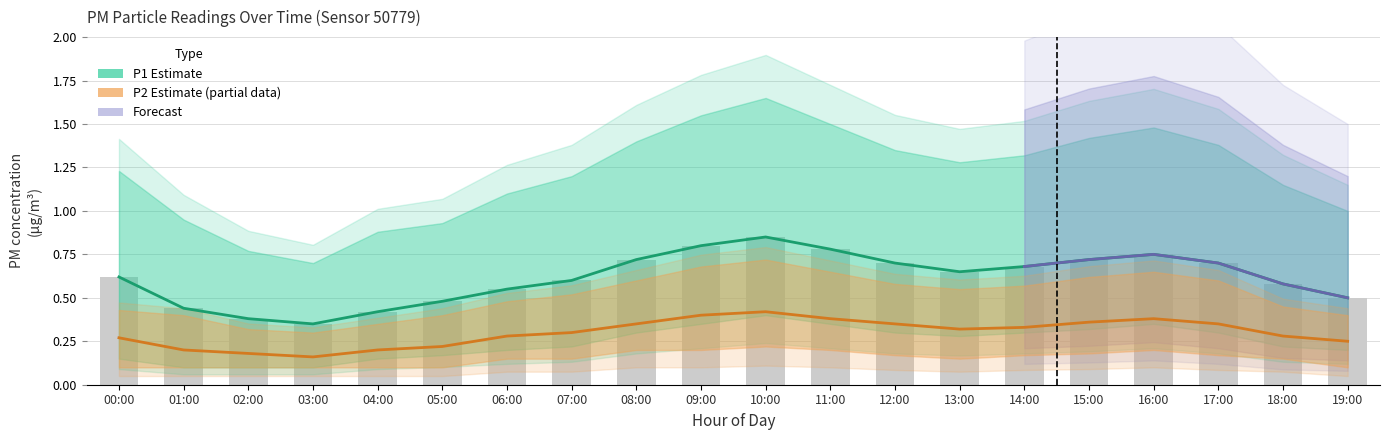

What is the difference between the highest and lowest values at 16:00?

0.4